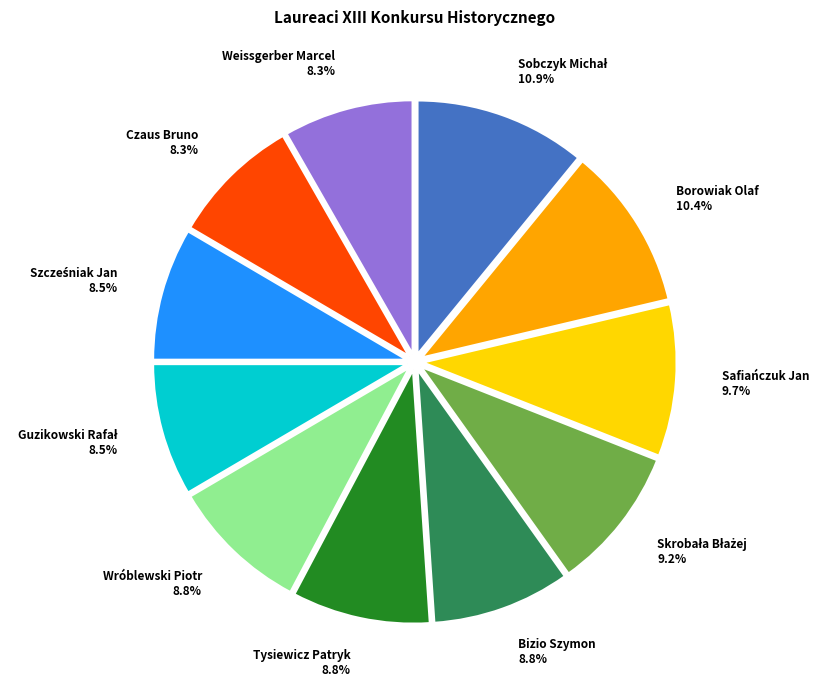

How many segments does this pie chart have?

11